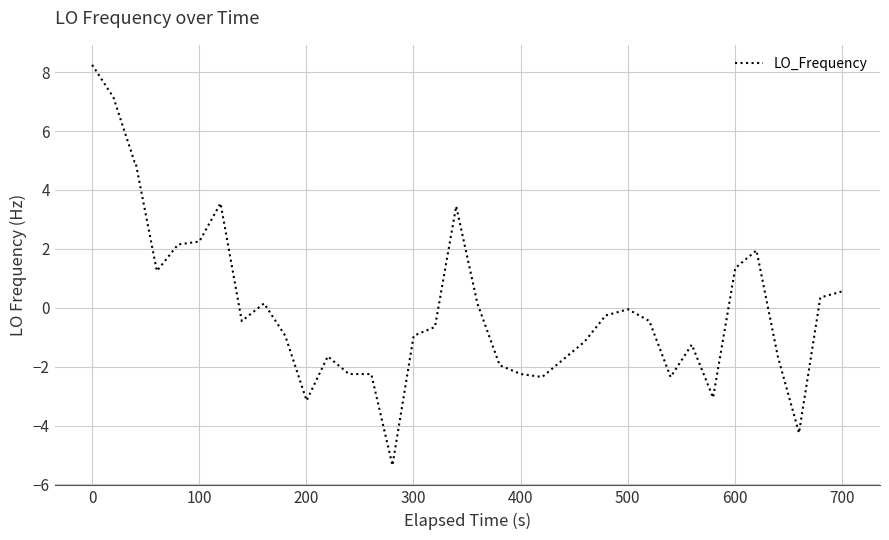

What is the difference between the maximum and minimum values?

13.6